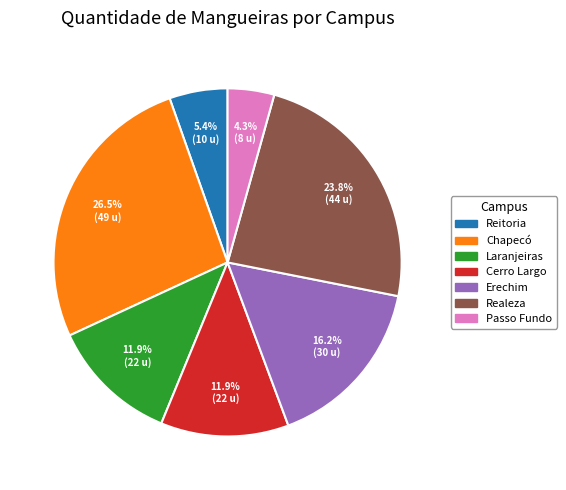

To the nearest percent, what portion does Erechim represent?

16%